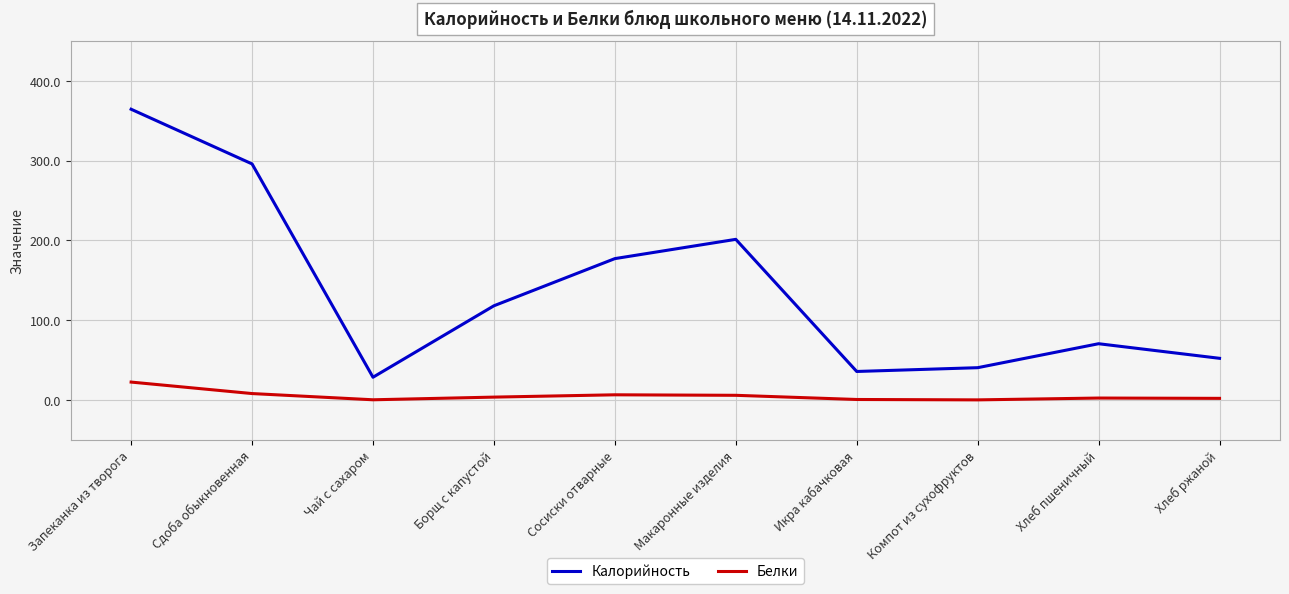

What is the sum of all Калорийность values?

1384.6